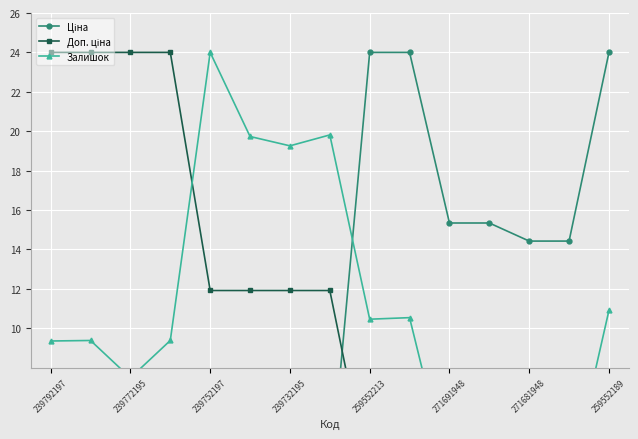

List the series in order of their peak value, lowest first.

Ціна, Доп. ціна, Залишок